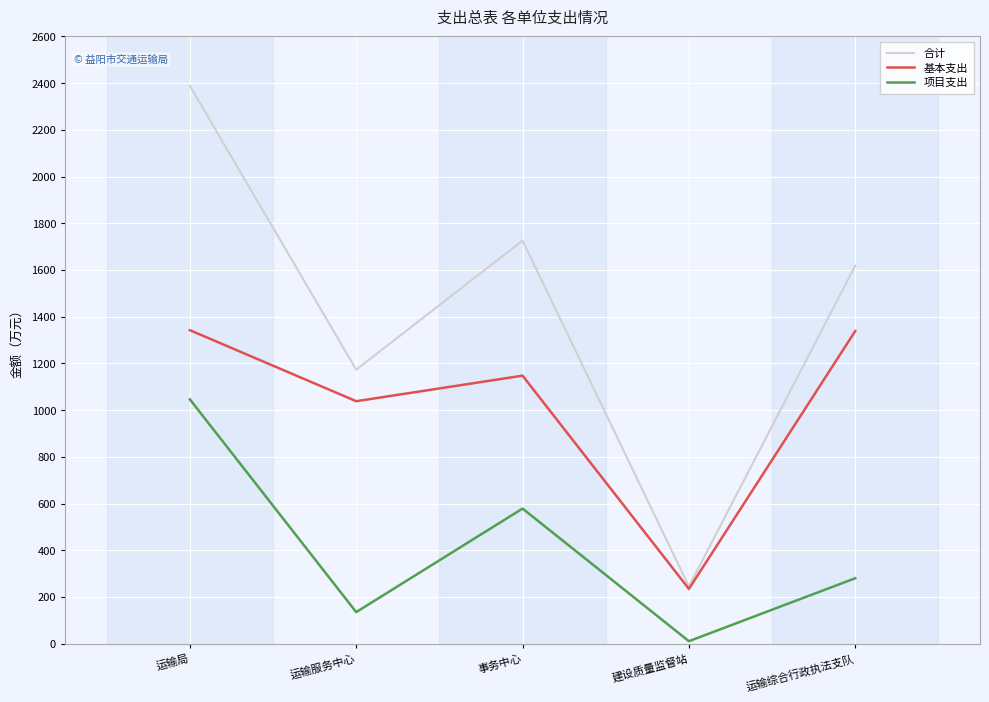

At how many categories does at least one series exceed 1102?

4